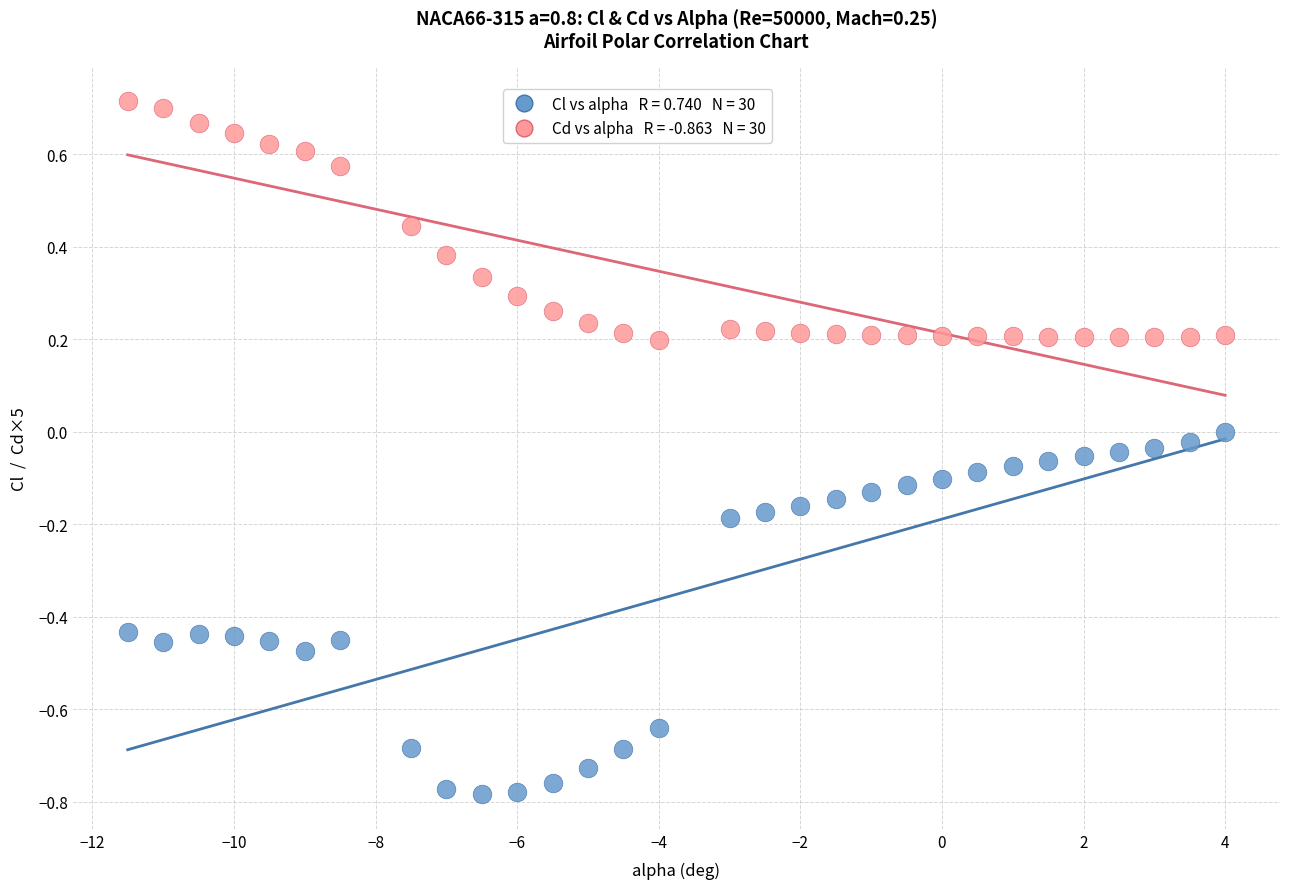

Across all data points, what is the range of X values (max minus min)?

15.5